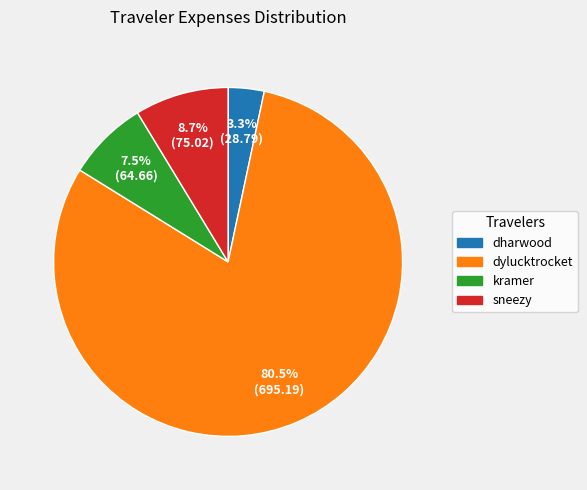

Rank the categories by value from lowest to highest.

dharwood, kramer, sneezy, dylucktrocket